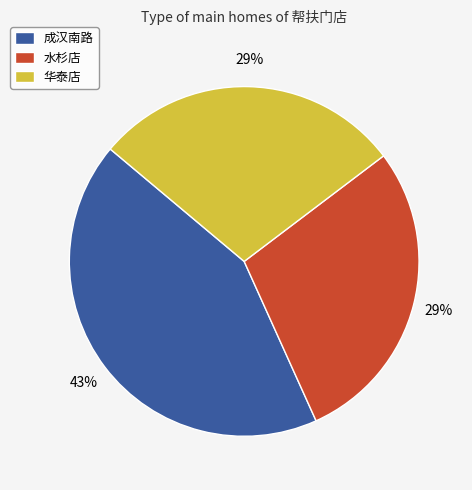

To the nearest percent, what portion does 成汉南路 represent?

43%